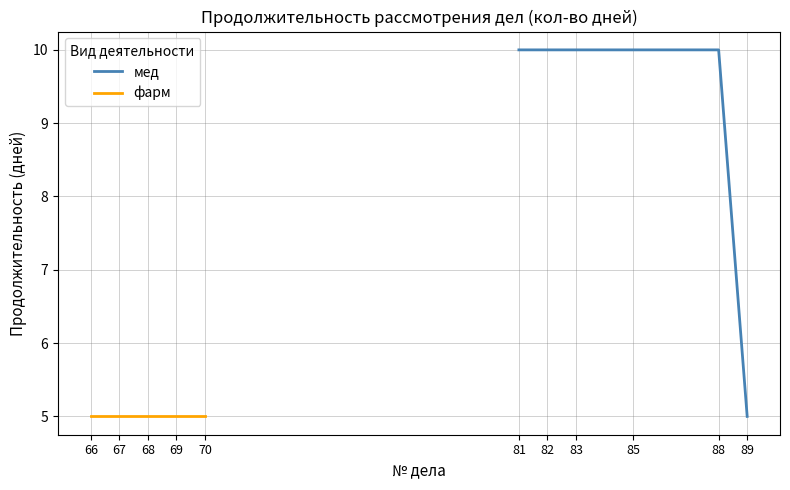

True or false: мед has a value of 10 at 88.

True